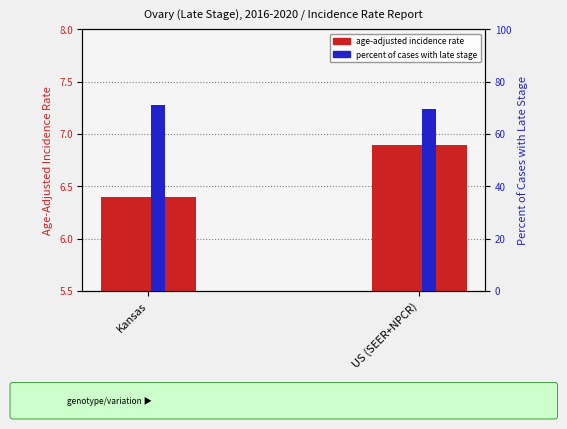

The value of Age-Adjusted Incidence Rate at Kansas is 6.4. True or false?

True